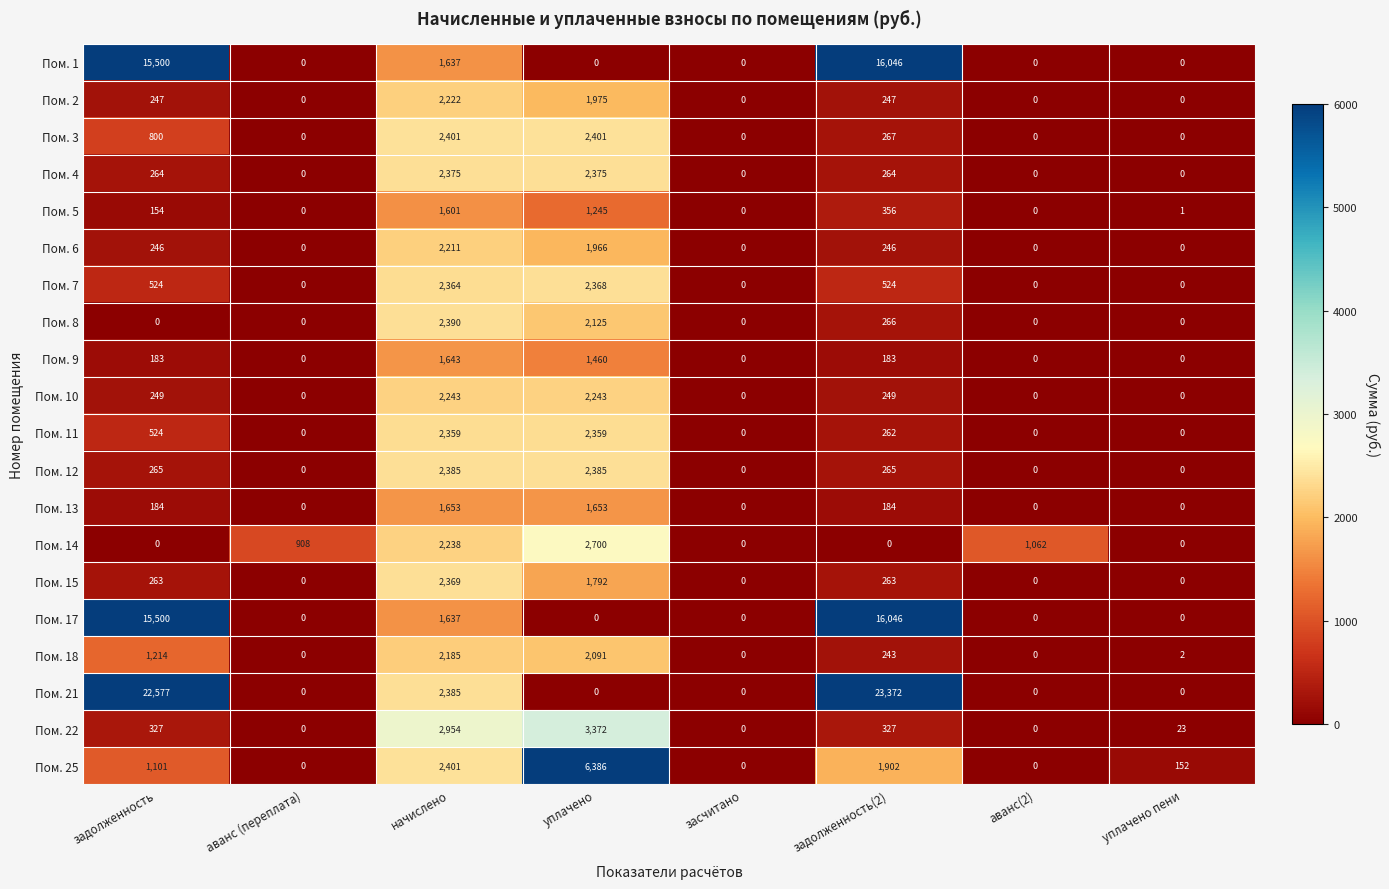

At which category is the sum across all series the highest?

задолженность(2)